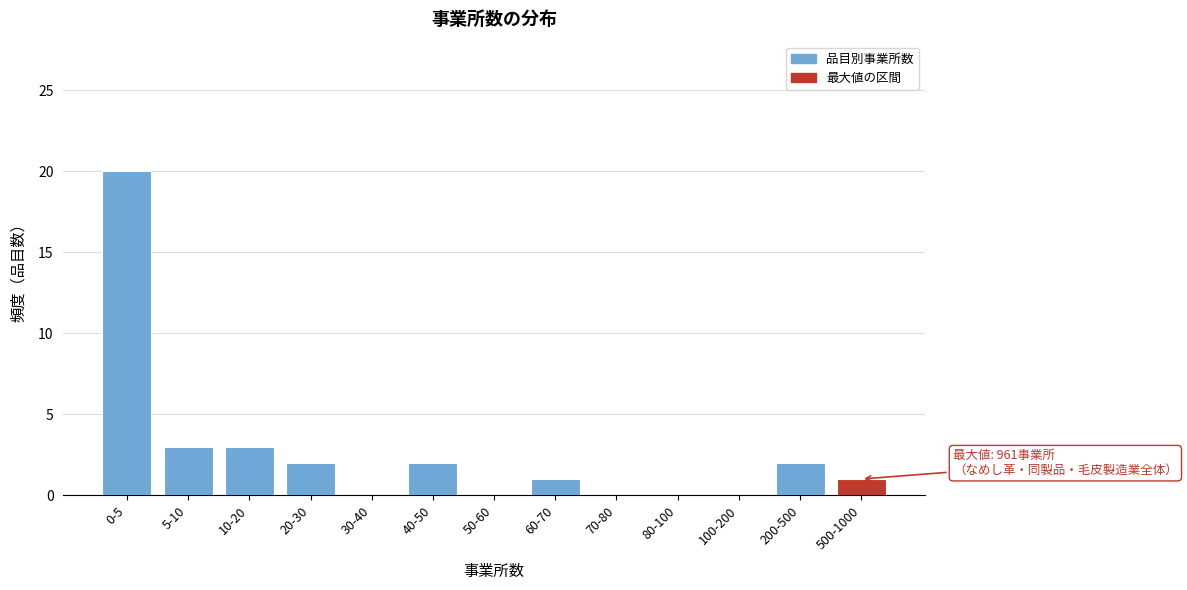

Reading left to right, what are all the values shown in this chart?

0-5=20	5-10=3	10-20=3	20-30=2	30-40=0	40-50=2	50-60=0	60-70=1	70-80=0	80-100=0	100-200=0	200-500=2	500-1000=1